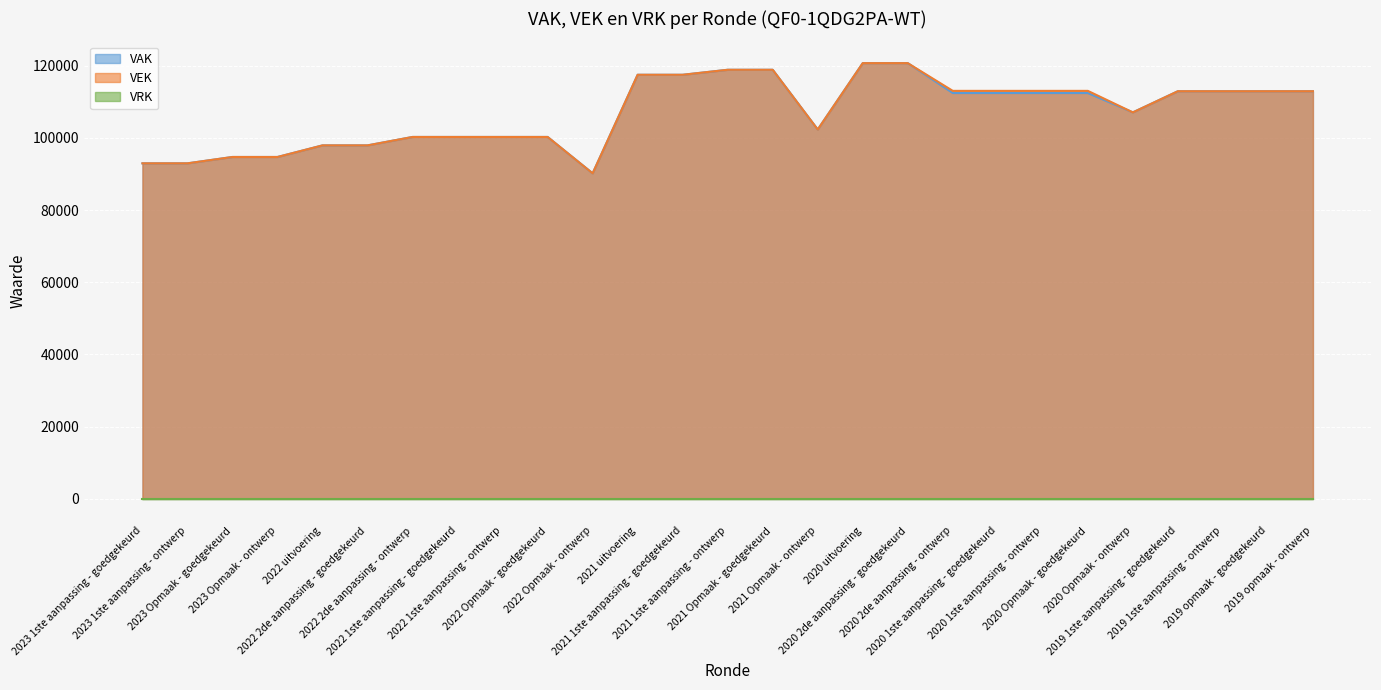

What position from the right is 2022 2de aanpassing - goedgekeurd?

22